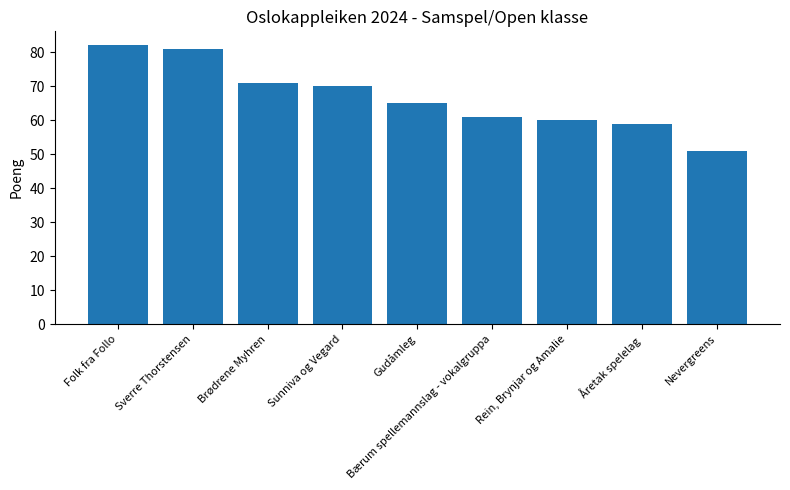

Reading left to right, extract all data points from this chart.

82	81	71	70	65	61	60	59	51